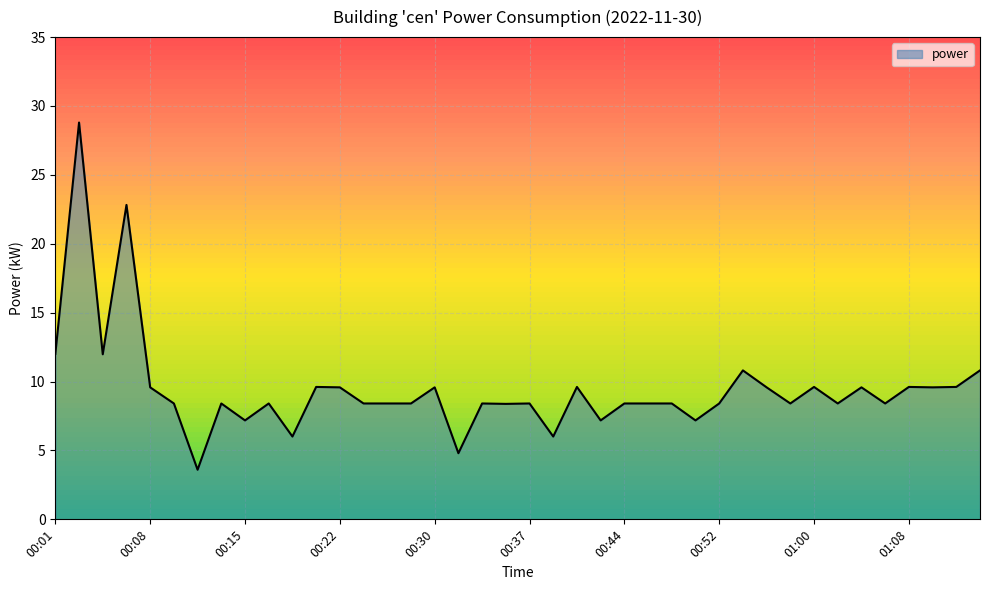

What is the minimum value shown in the chart?

3.6